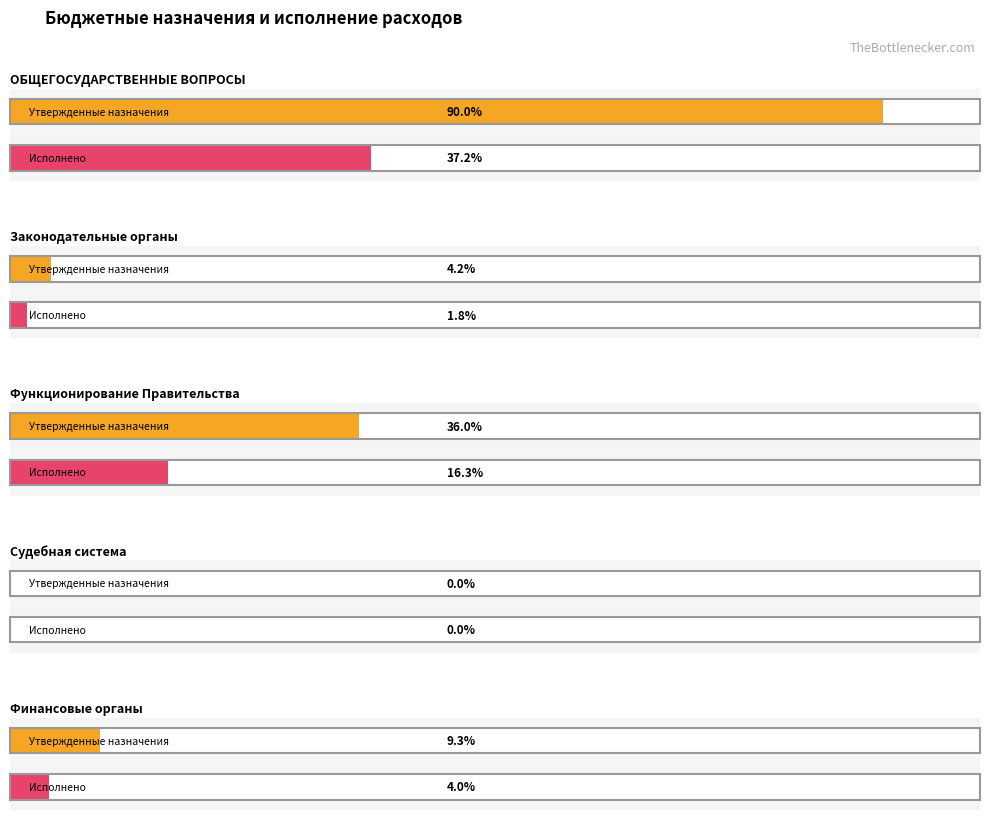

The value of Утвержденные бюджетные назначения at Обеспечение деятельности финансовых органов is 13154393.6. True or false?

False